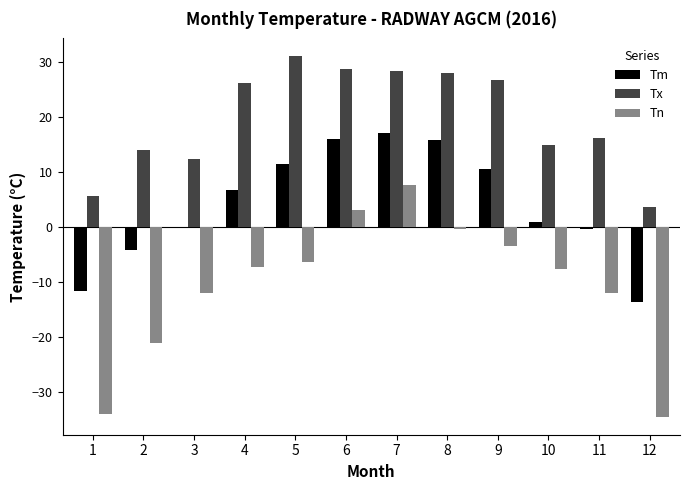

What is the sum of the Tm values at 9 and 2?

6.3